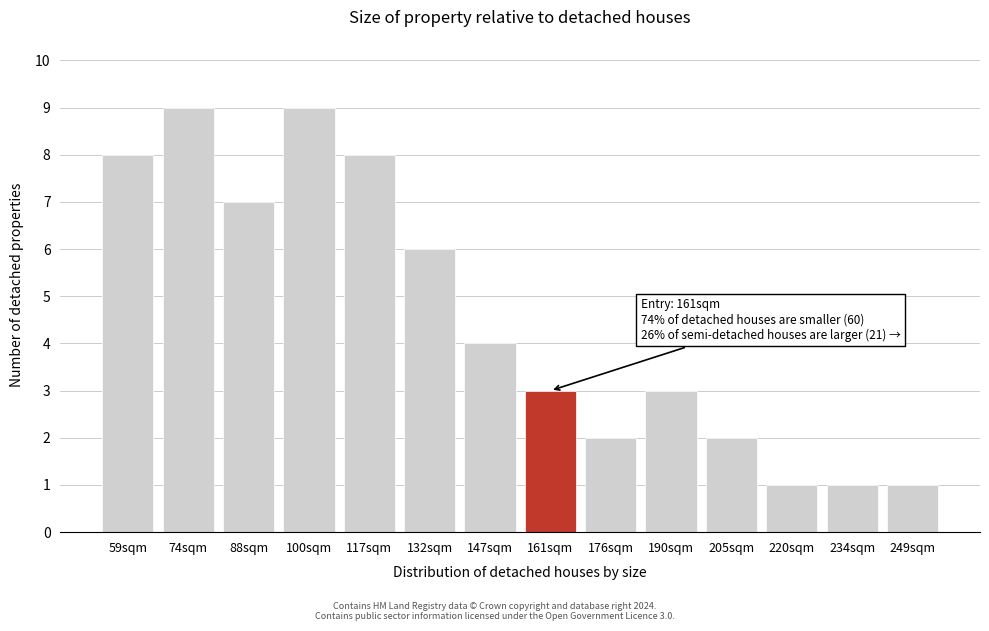

Reading right to left, what are all the values shown in this chart?

249sqm=1	234sqm=1	220sqm=1	205sqm=2	190sqm=3	176sqm=2	161sqm=3	147sqm=4	132sqm=6	117sqm=8	100sqm=9	88sqm=7	74sqm=9	59sqm=8